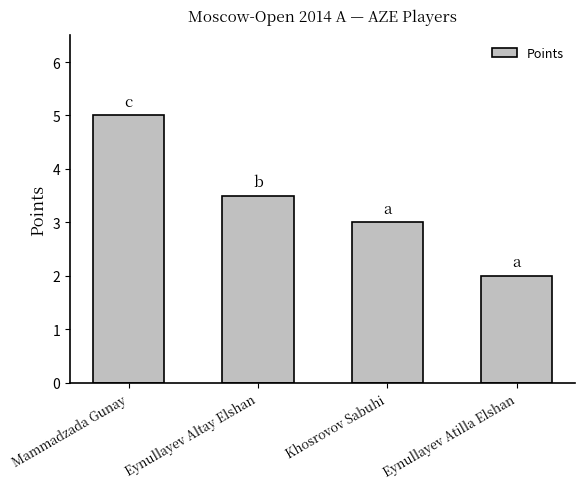

Between Khosrovov Sabuhi and Eynullayev Atilla Elshan, which is larger?

Khosrovov Sabuhi